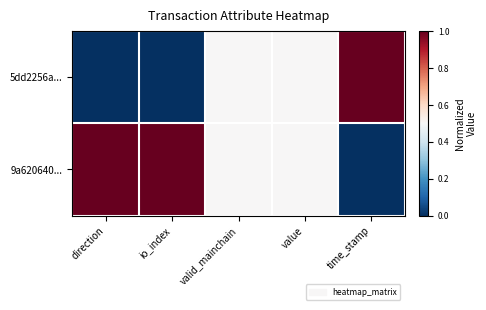

What is the difference between the highest and lowest values at time_stamp?

1.0